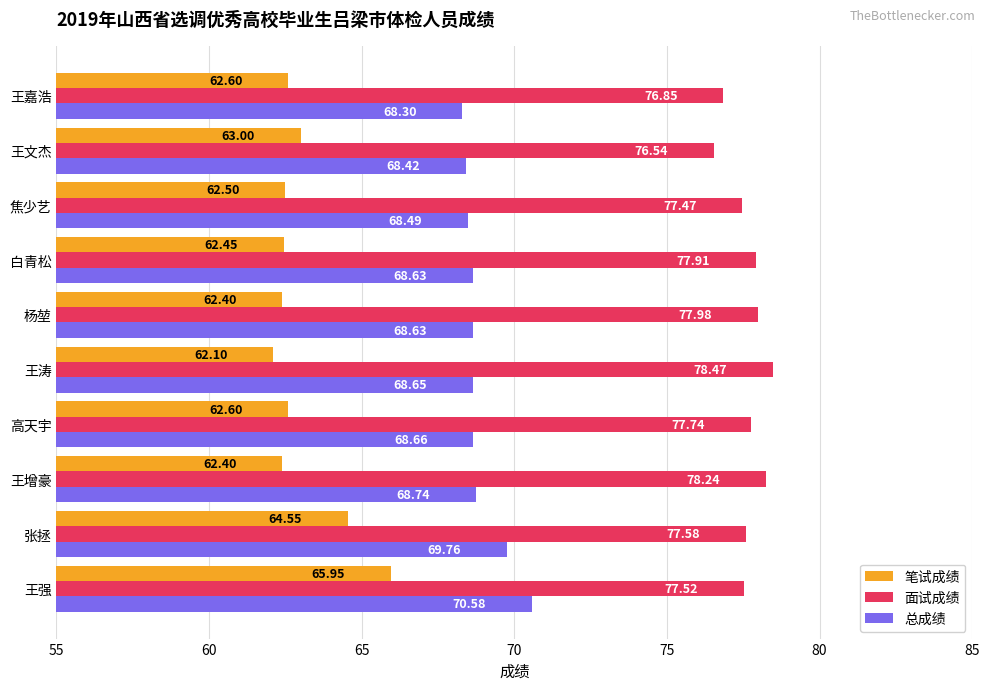

Which series has the widest spread of values?

笔试成绩